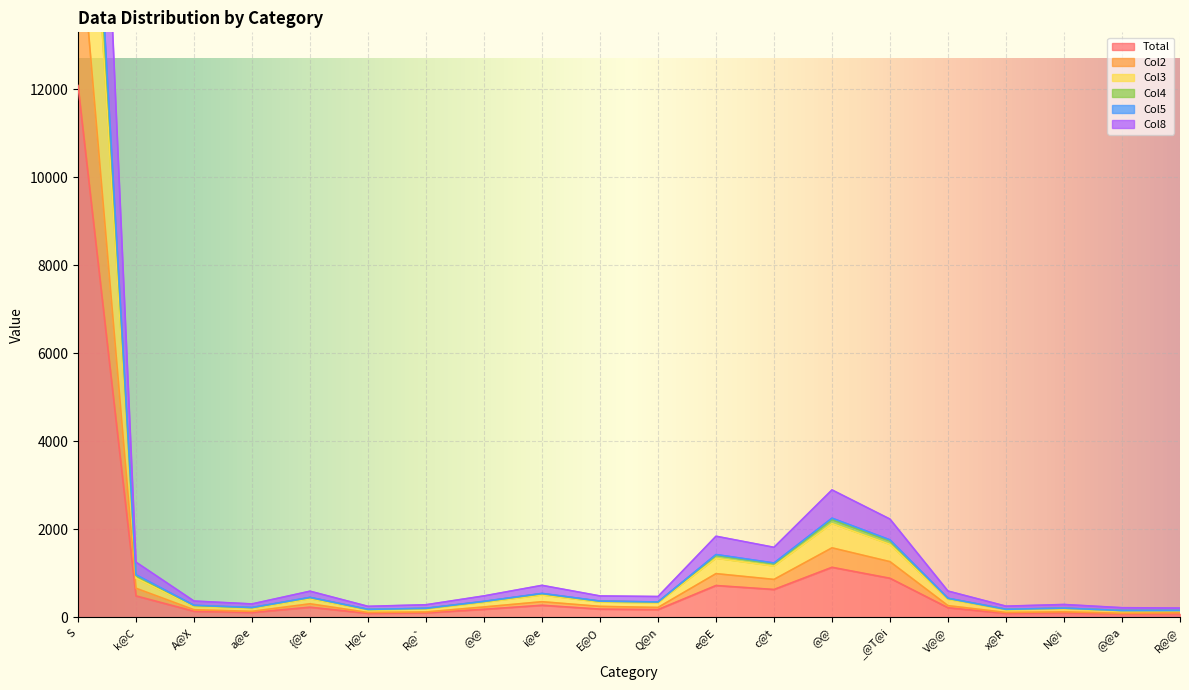

Which has a higher value, @@ or i@e?

@@